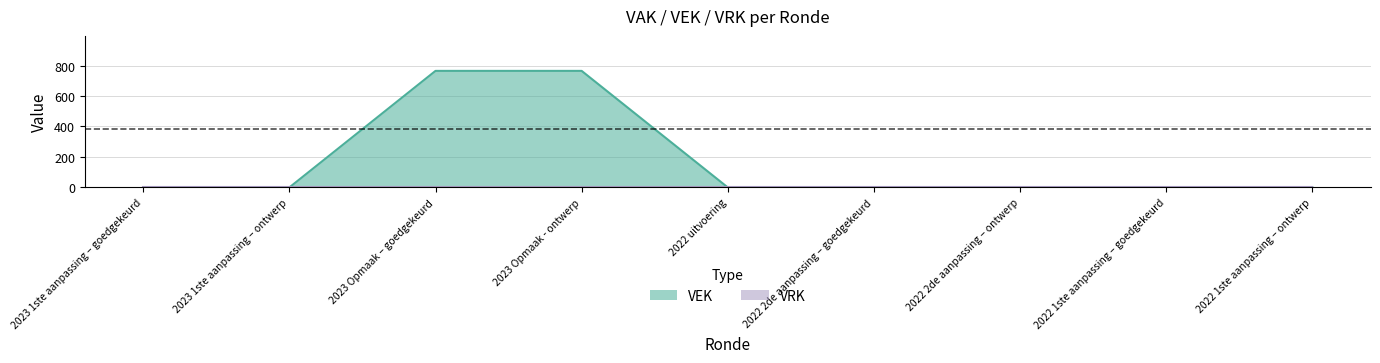

True or false: there are more than 1 points higher than both neighbors.

False